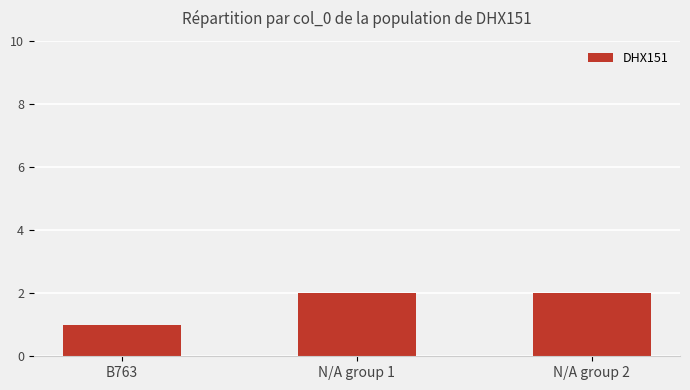

How many values are below 2?

1